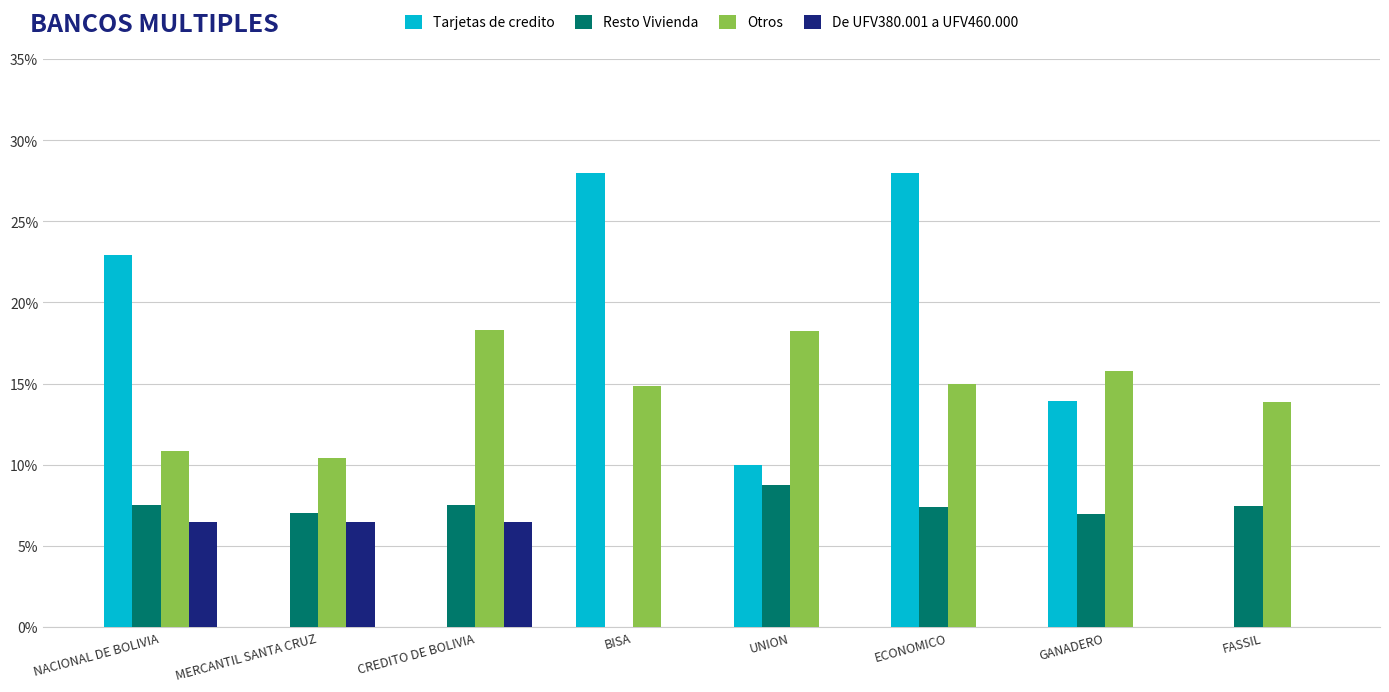

What is the highest value of the Tarjetas de credito series?

28.0